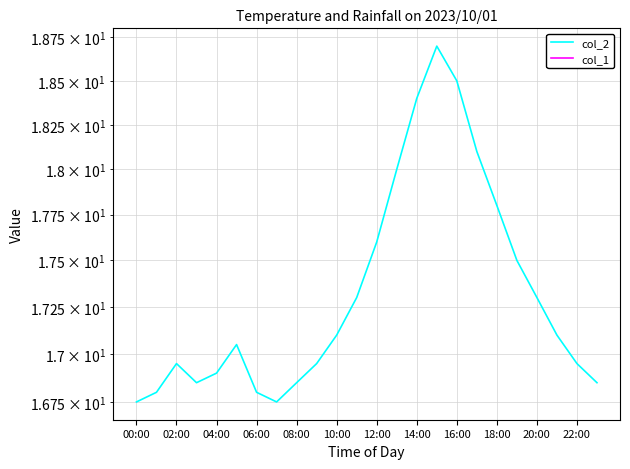

List the series in order of their peak value, highest first.

col_2, col_1